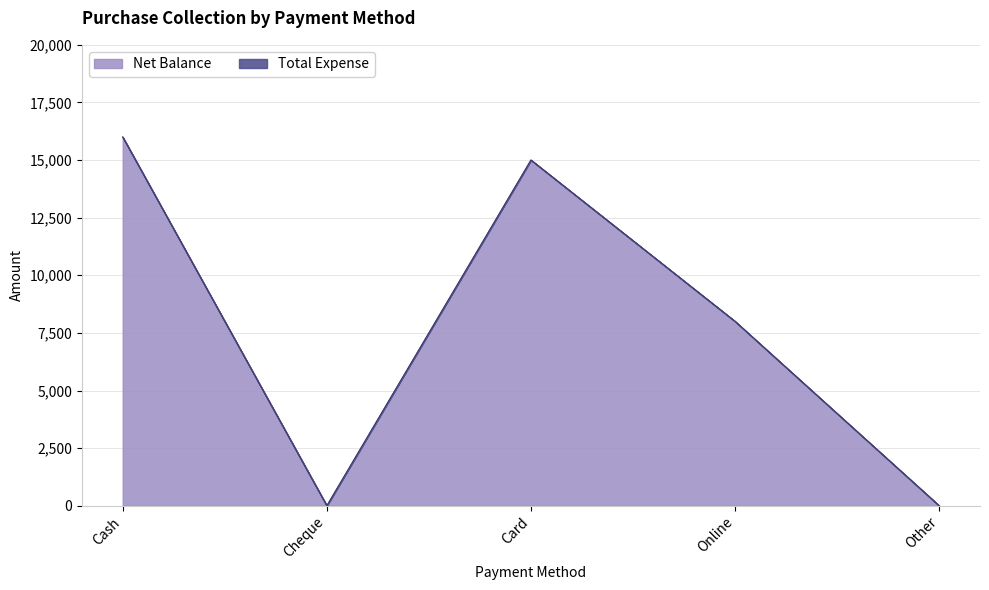

Which label corresponds to the smallest value in the chart?

Cheque